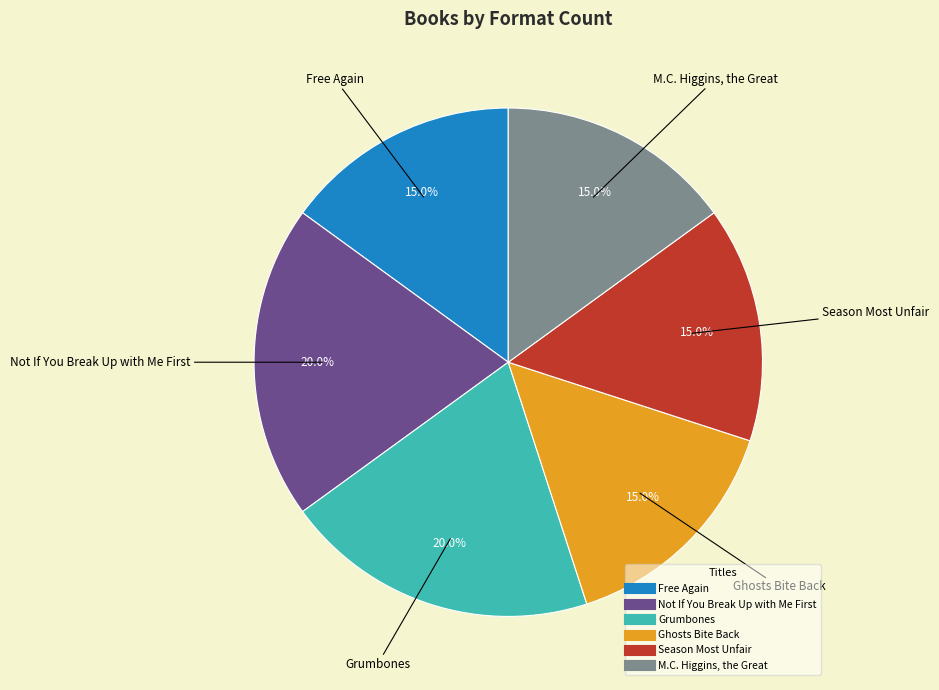

How much of the chart is everything except Season Most Unfair?

85.0%